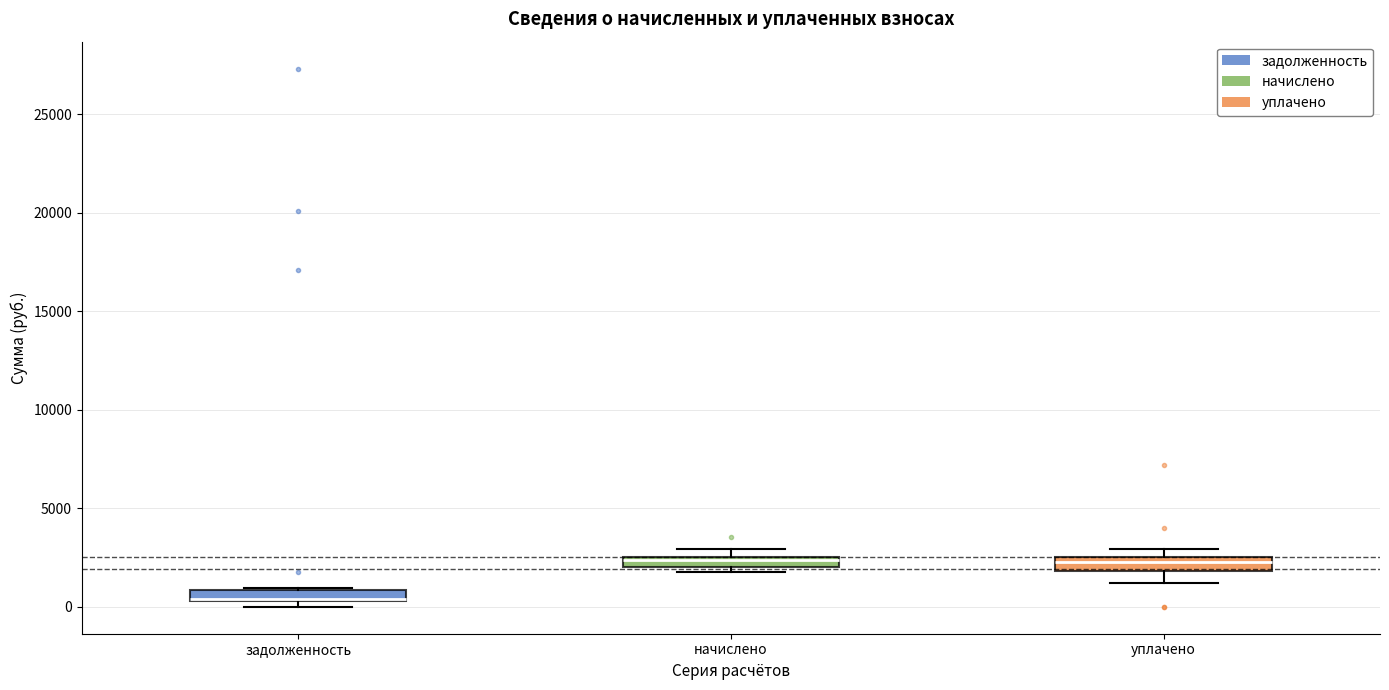

Where is the upper edge of the box for уплачено on the y-axis? The values are not printed on the chart, so give them approximately, as read against the axis.

2500